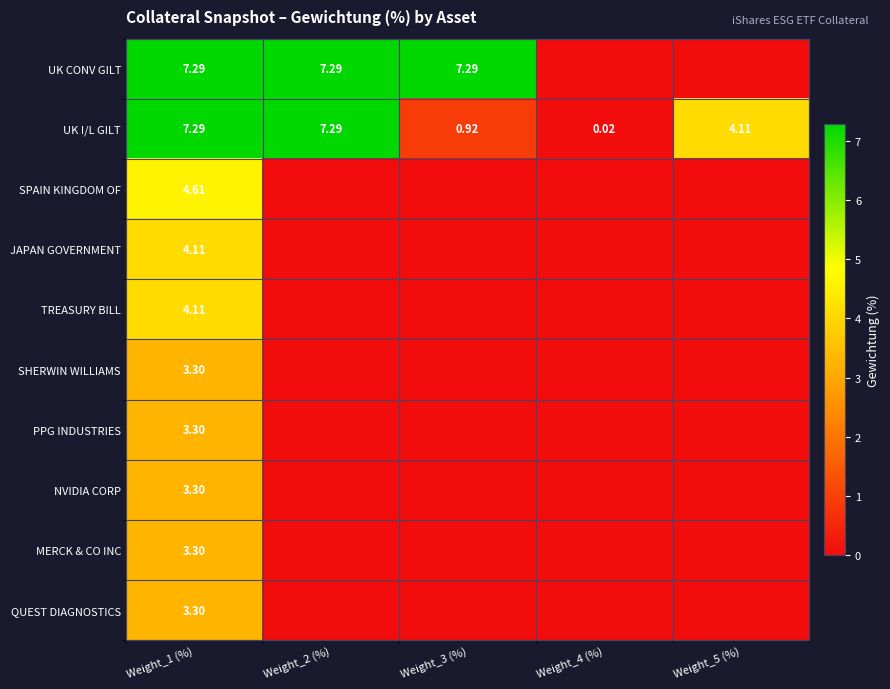

Is the value of SHERWIN WILLIAMS at Weight_4 (%) greater than the value of PPG INDUSTRIES at Weight_1 (%)?

No